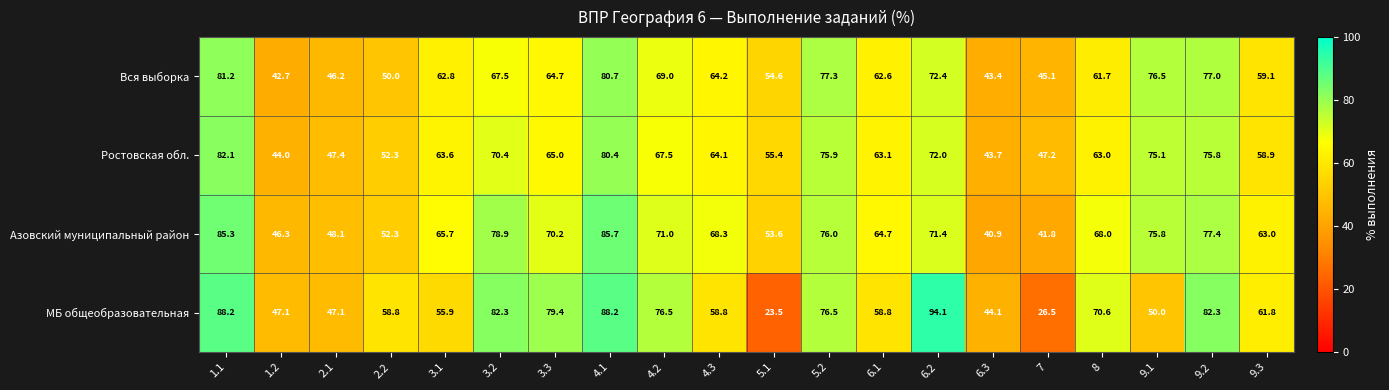

True or false: Азовский муниципальный район has a value of 75.8 at 9.1.

True